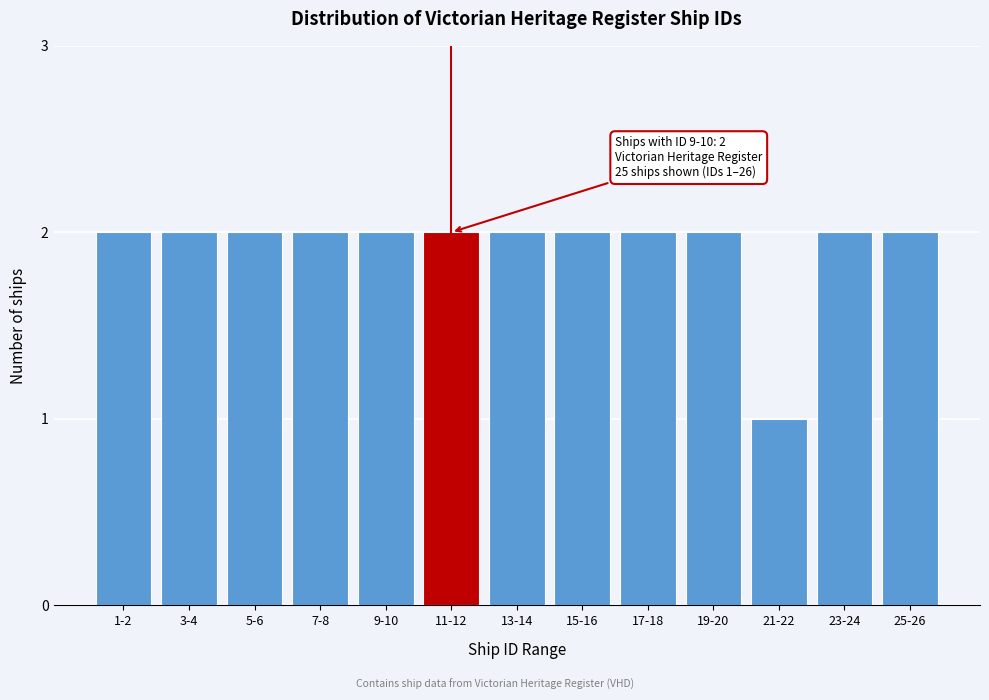

Reading right to left, extract all data points from this chart.

25-26=2	23-24=2	21-22=1	19-20=2	17-18=2	15-16=2	13-14=2	11-12=2	9-10=2	7-8=2	5-6=2	3-4=2	1-2=2